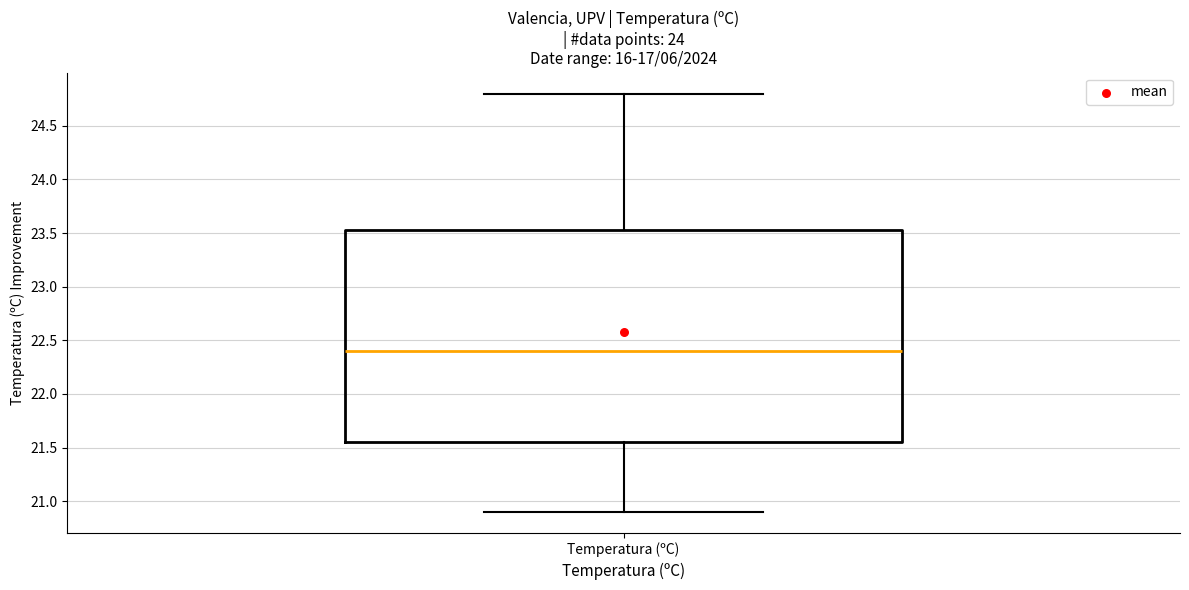

Read this box plot against the y-axis: the position of the median line, the range covered by the box, and the ends of both whiskers. The values are not printed on the chart, so give them approximately, as read against the axis.

median 22.40, box 21.55 to 23.55, whiskers 20.90 to 24.80